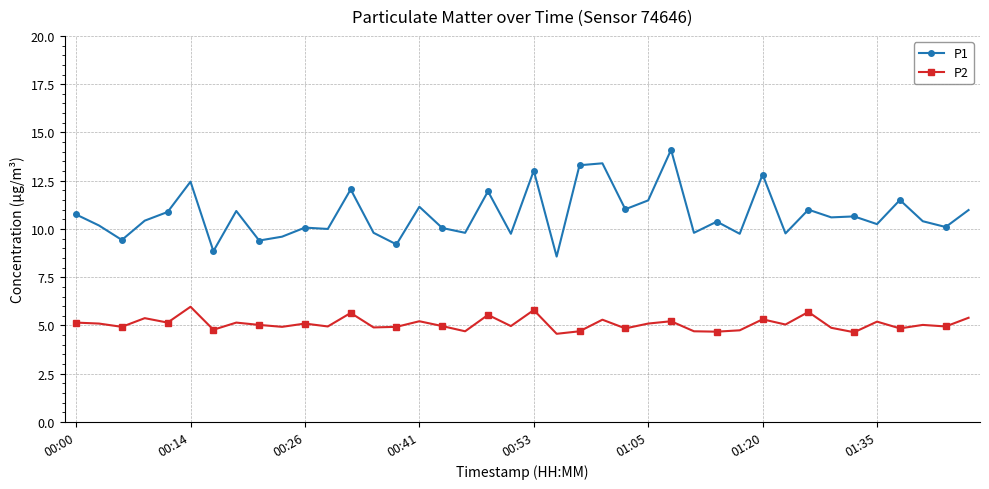

Which series has the widest spread of values?

P1